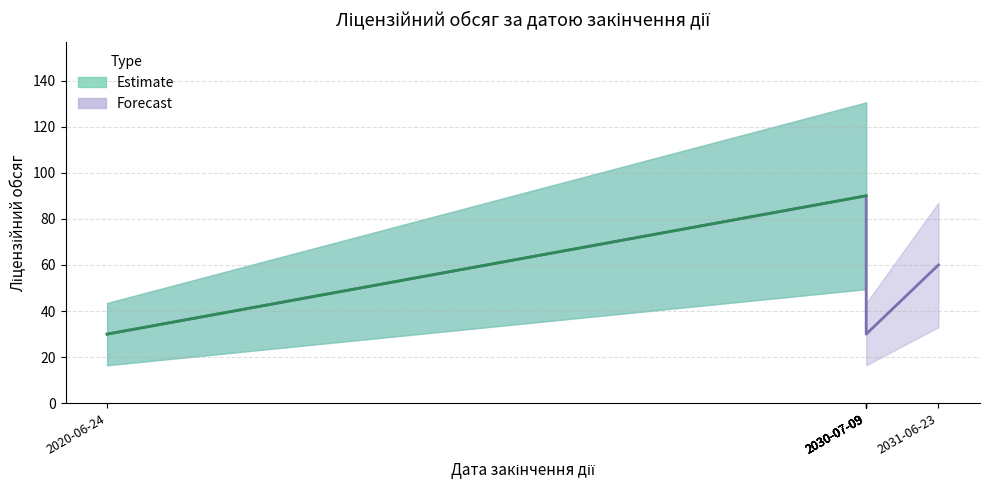

Where does the data first go above 60?

2030-07-09